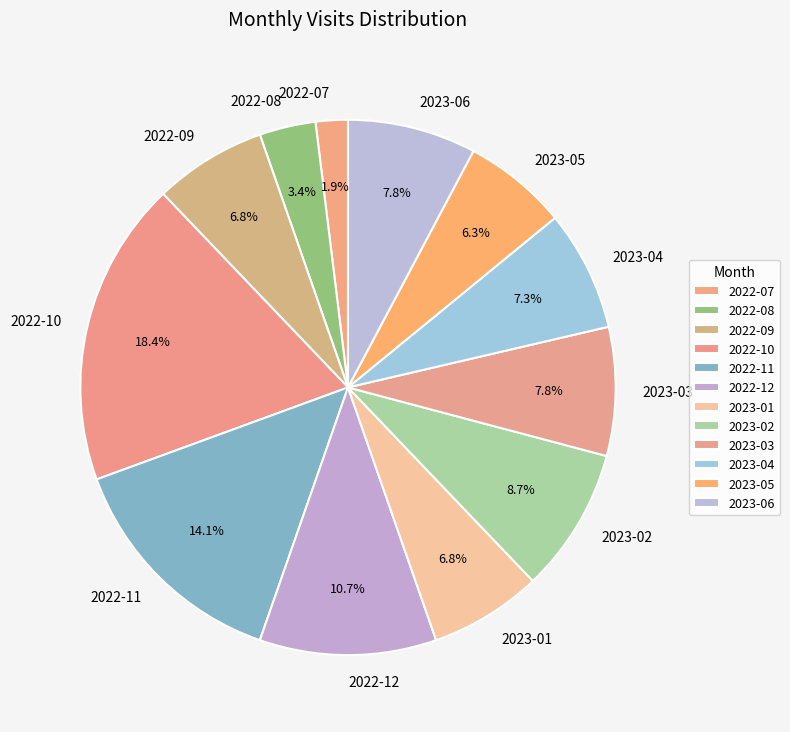

To the nearest percent, what percentage of the pie is 2022-09?

7%